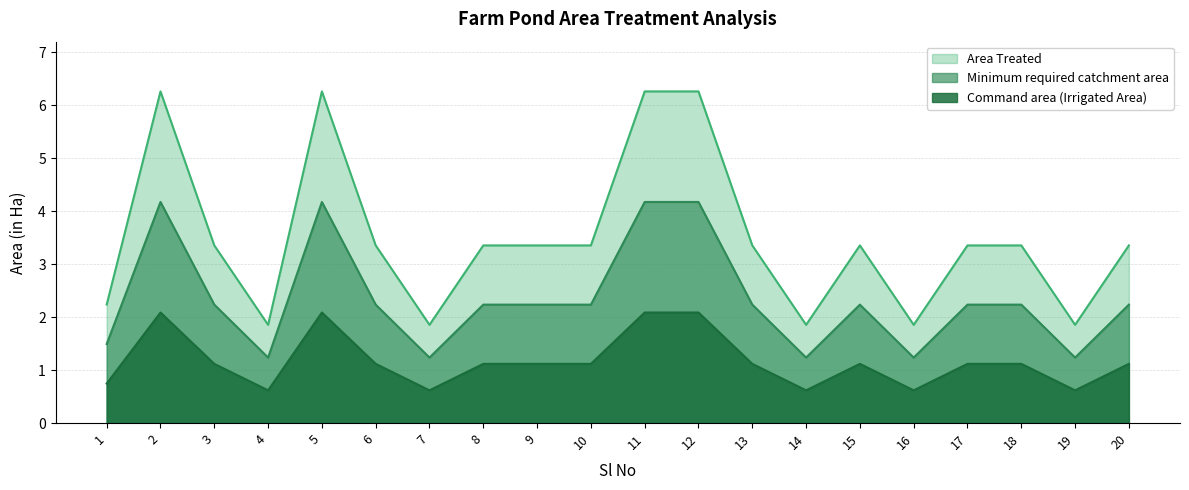

The value of Area Treated at 15 is 2.0. True or false?

False